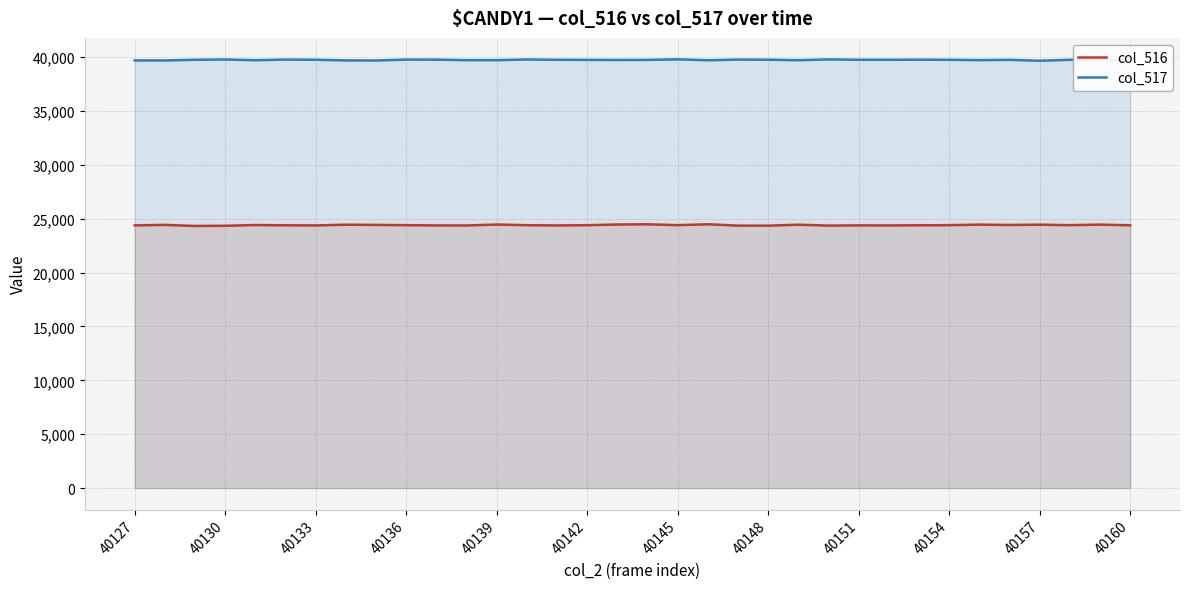

List the series in order of their overall mean, highest first.

col_517, col_516